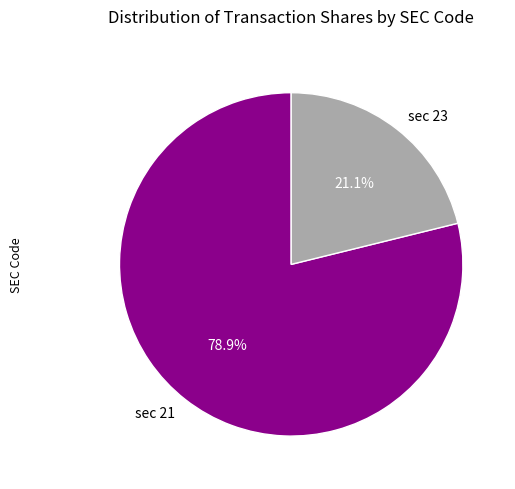

Which slice is the largest?

sec 21